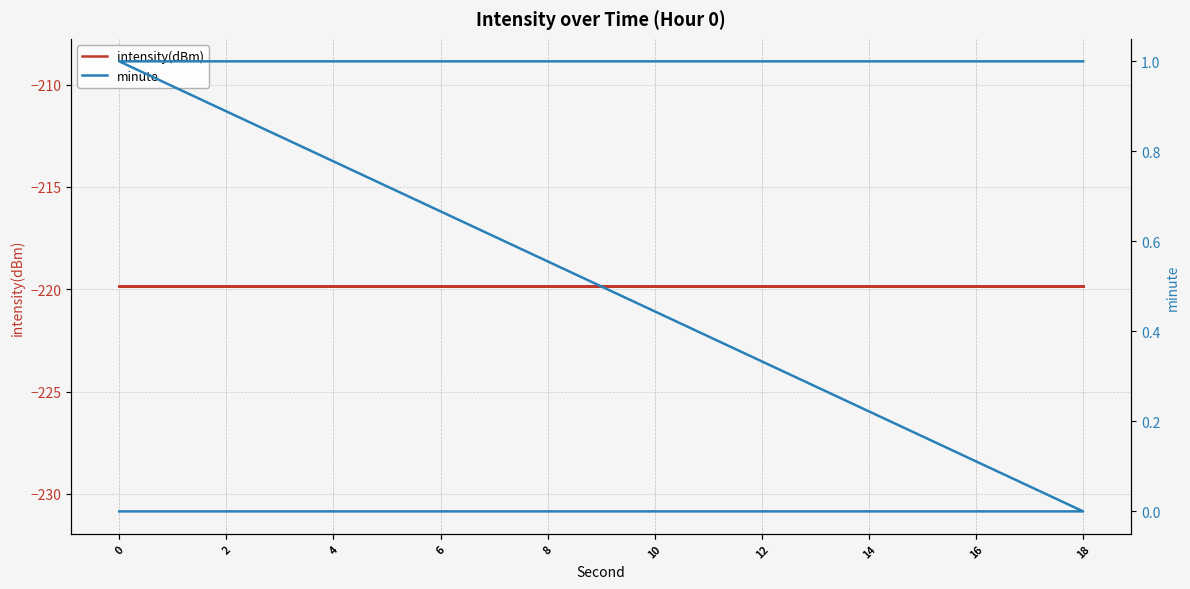

Which series has the widest spread of values?

minute